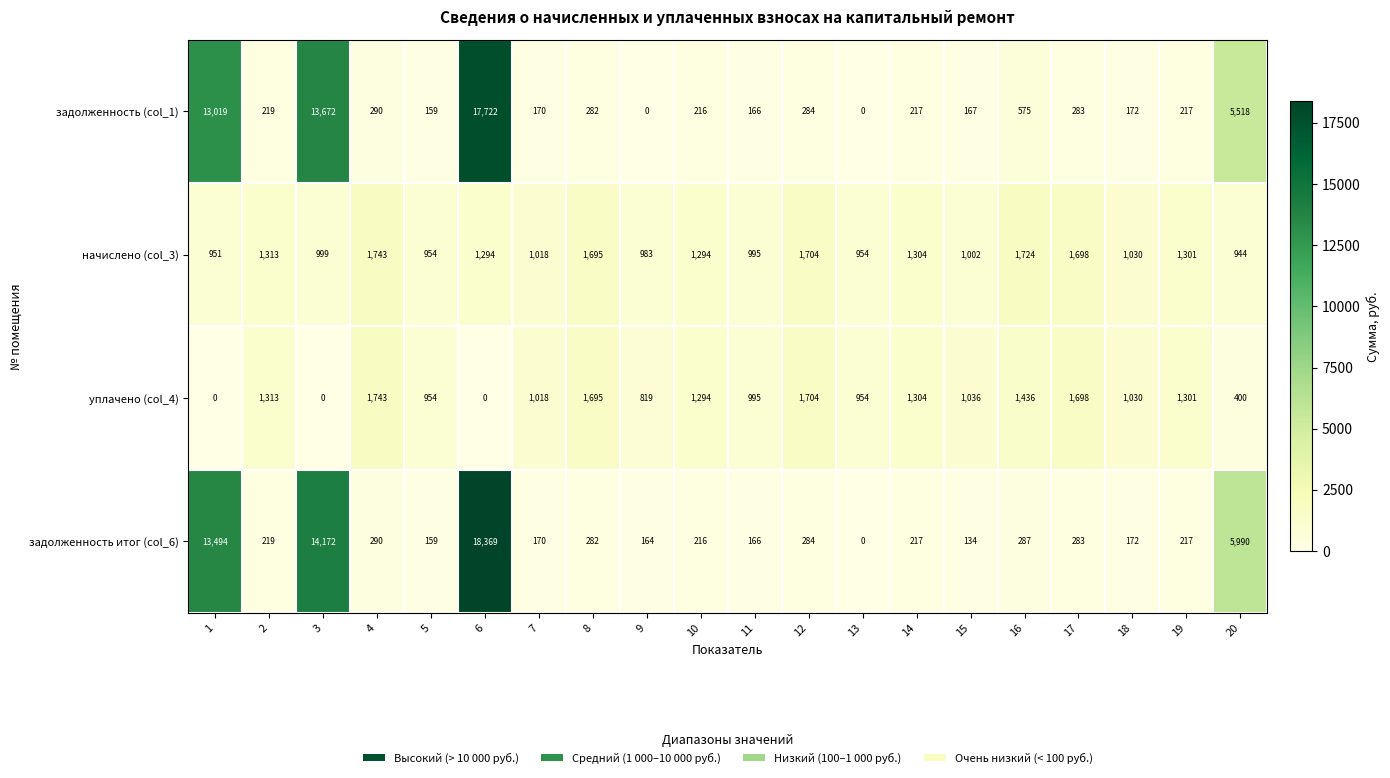

At how many categories does at least one series exceed 10202?

3